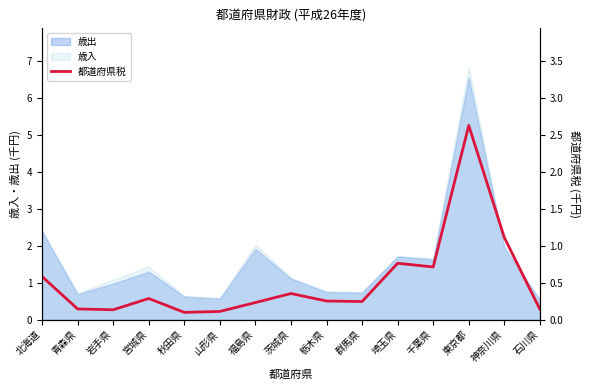

Reading left to right, what are all the values shown in this chart?

北海道=0.6	青森県=0.1	岩手県=0.1	宮城県=0.3	秋田県=0.1	山形県=0.1	福島県=0.2	茨城県=0.4	栃木県=0.3	群馬県=0.2	埼玉県=0.8	千葉県=0.7	東京都=2.6	神奈川県=1.1	石川県=0.1